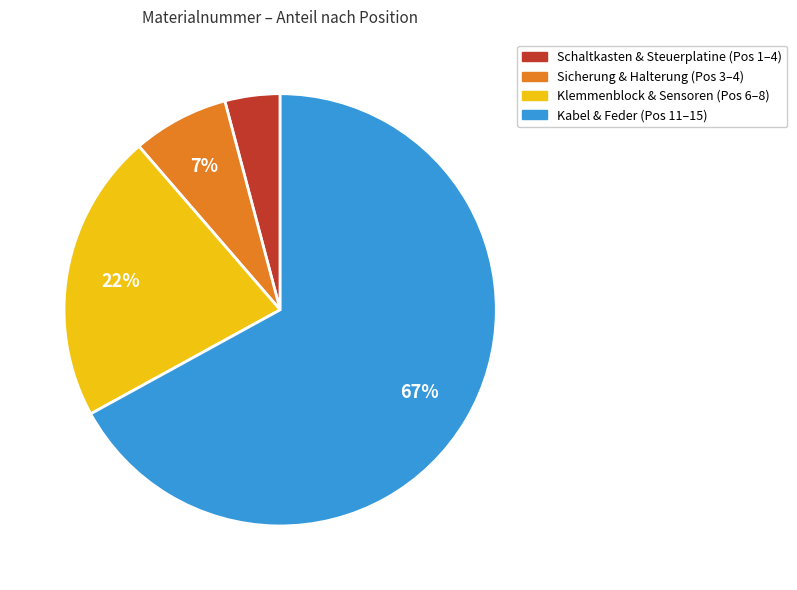

To the nearest percent, what is the average slice percentage?

25%